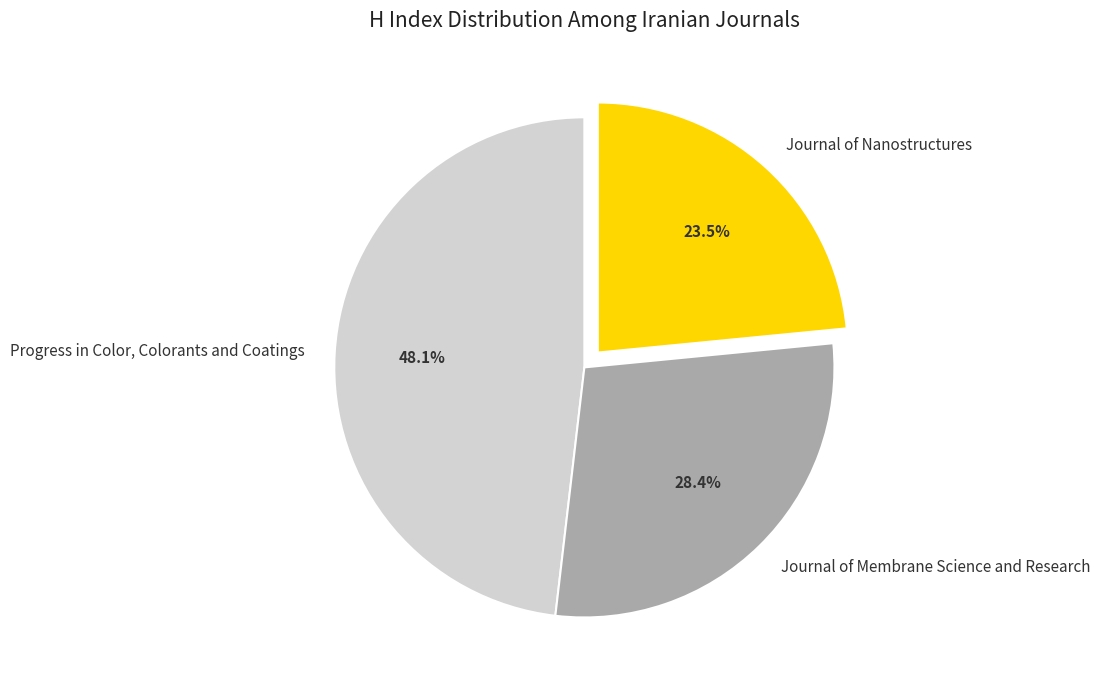

The Journal of Membrane Science and Research slice represents 16% of the pie. True or false?

False